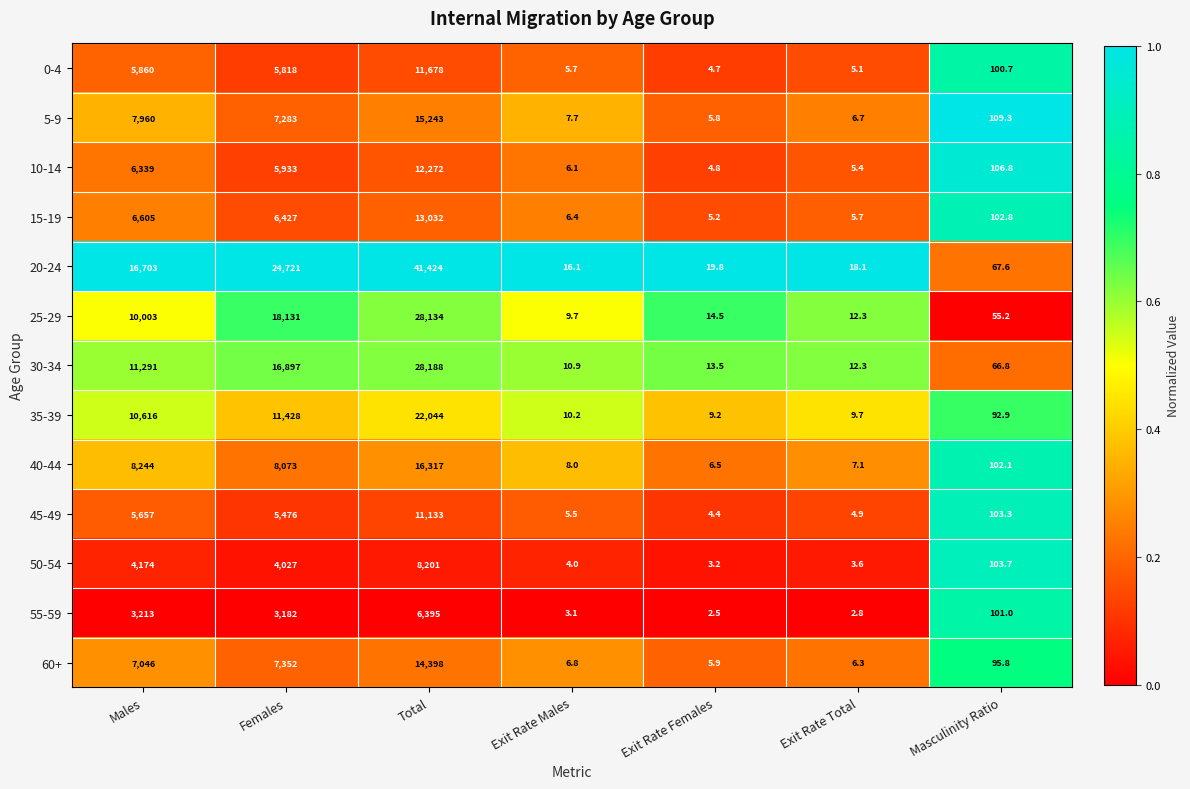

At which label does 5-9 first exceed 109?

Males